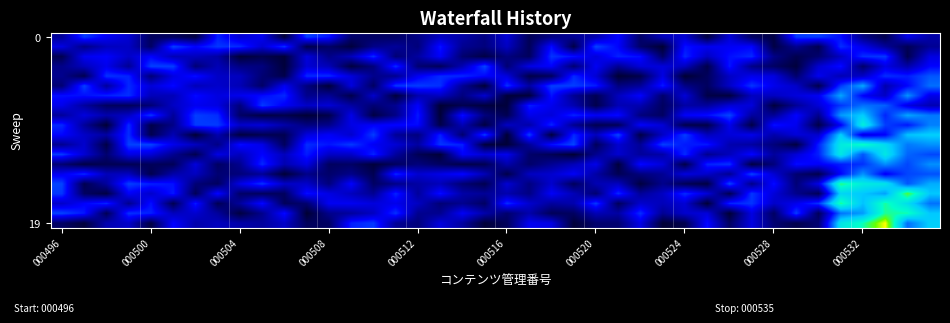

Which label corresponds to the smallest value in the chart?

11